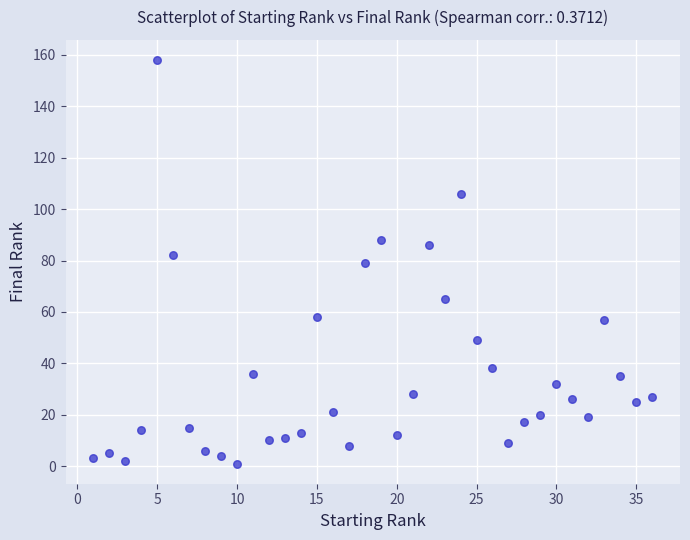

What is the range of Y values (max minus min)?

157